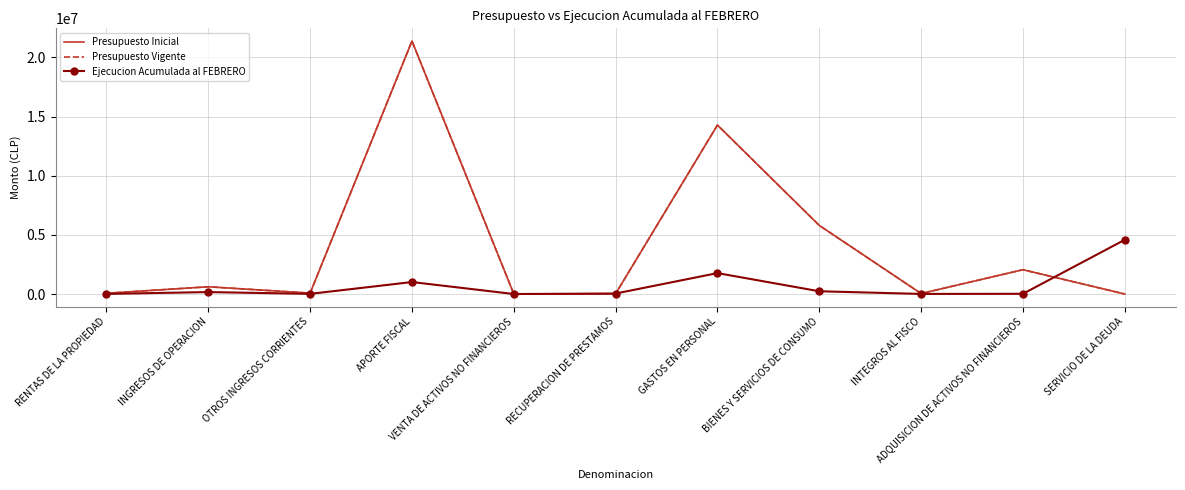

What is the minimum value for Presupuesto Vigente?

40